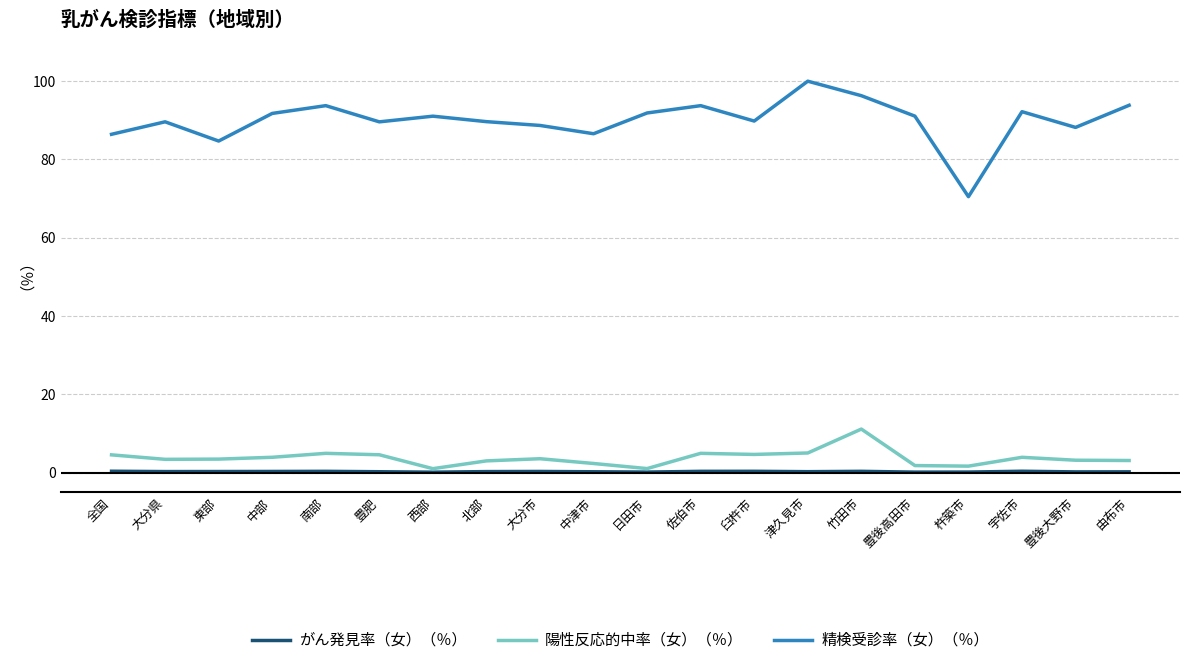

Which series has the largest range (max minus min)?

精検受診率（女）（％）